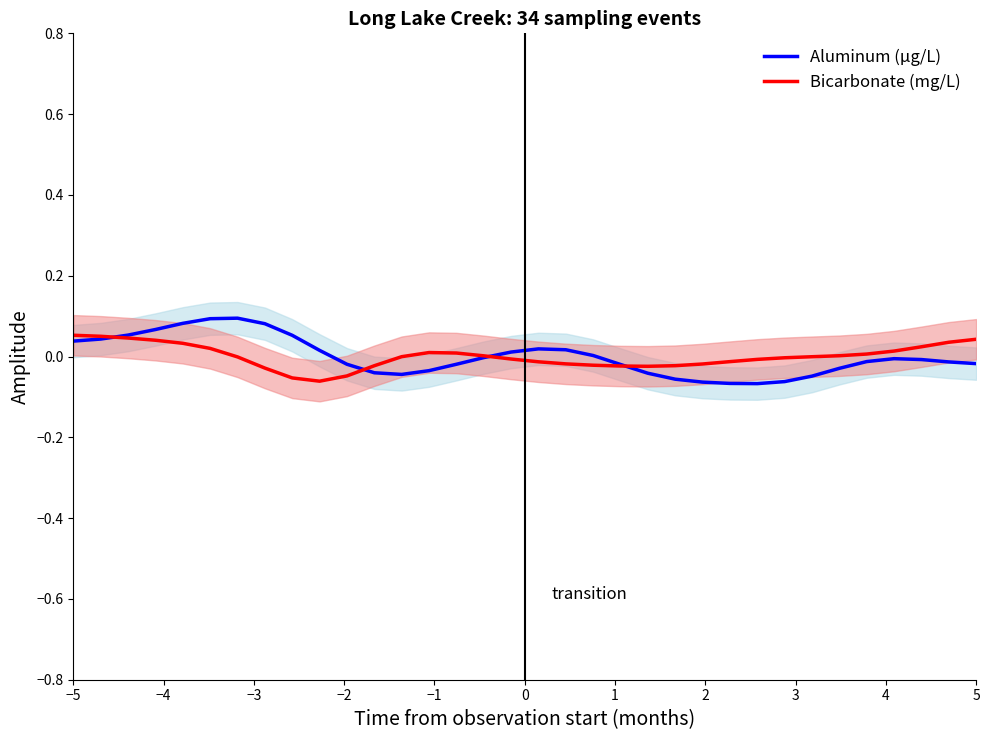

In Bicarbonate (mg/L), how many points are lower than both neighbors (excluding endpoints)?

2